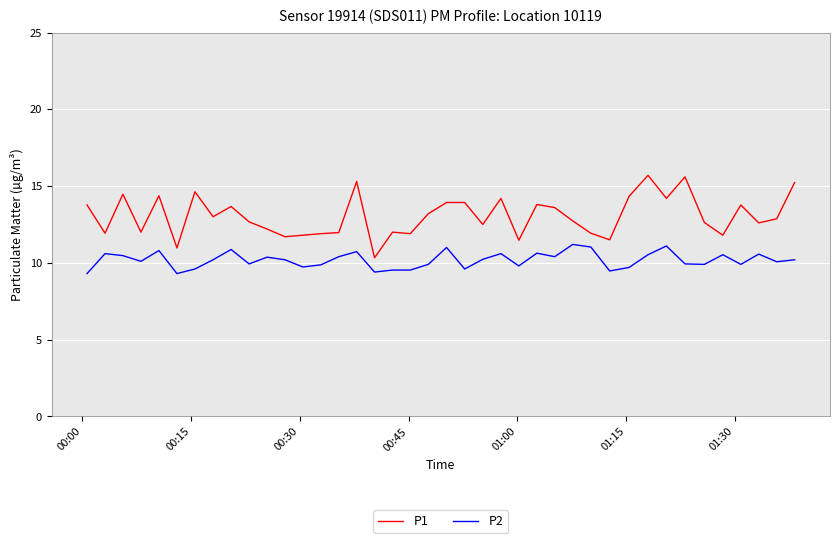

What is the sum of all P1 values?

522.1